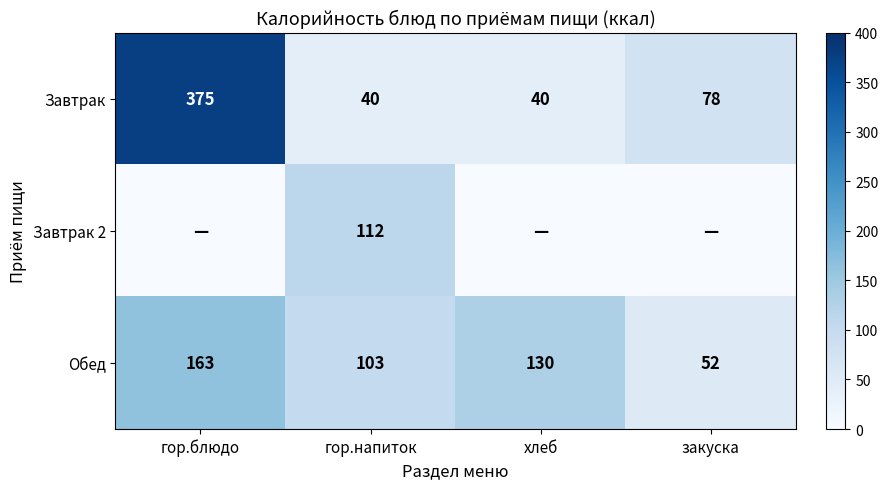

Which series has the largest range (max minus min)?

Завтрак